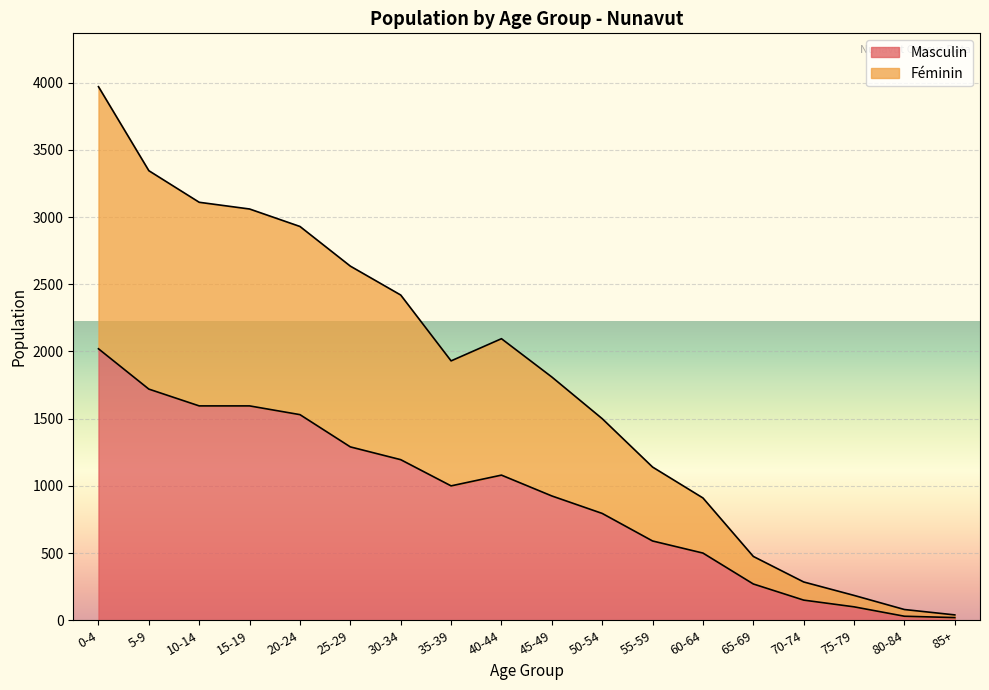

How many data points in Féminin are above 1930?

8